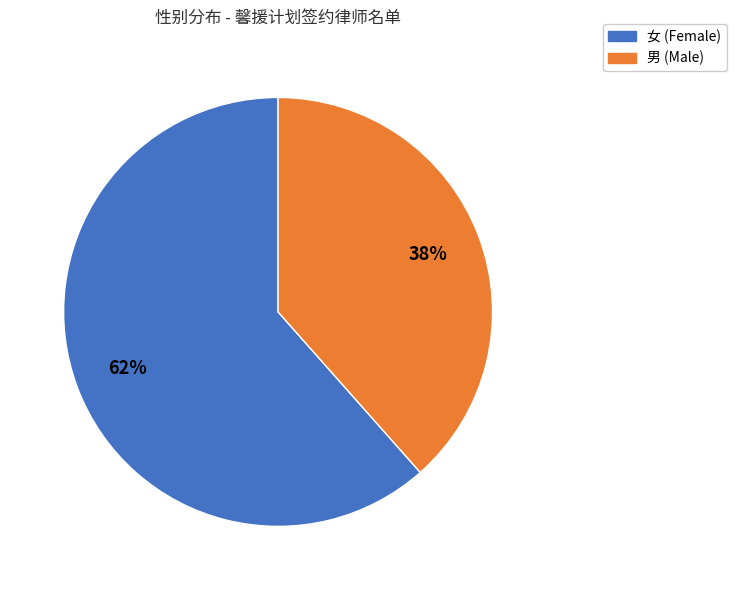

To the nearest percent, what is the combined percentage of 男 and 女?

100%